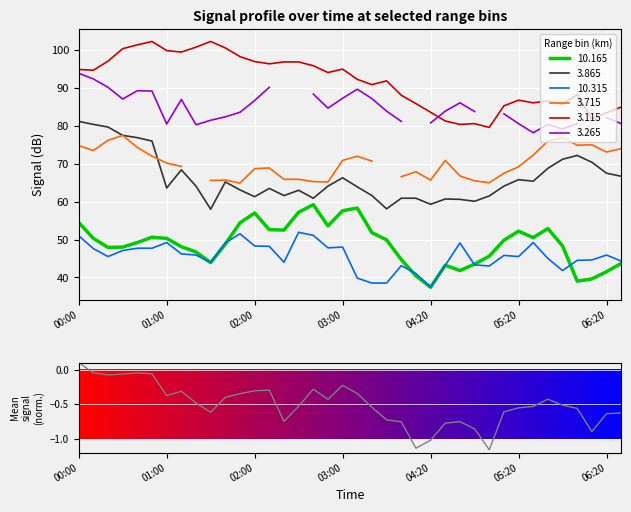

The value at 19 is -0.1. True or false?

False